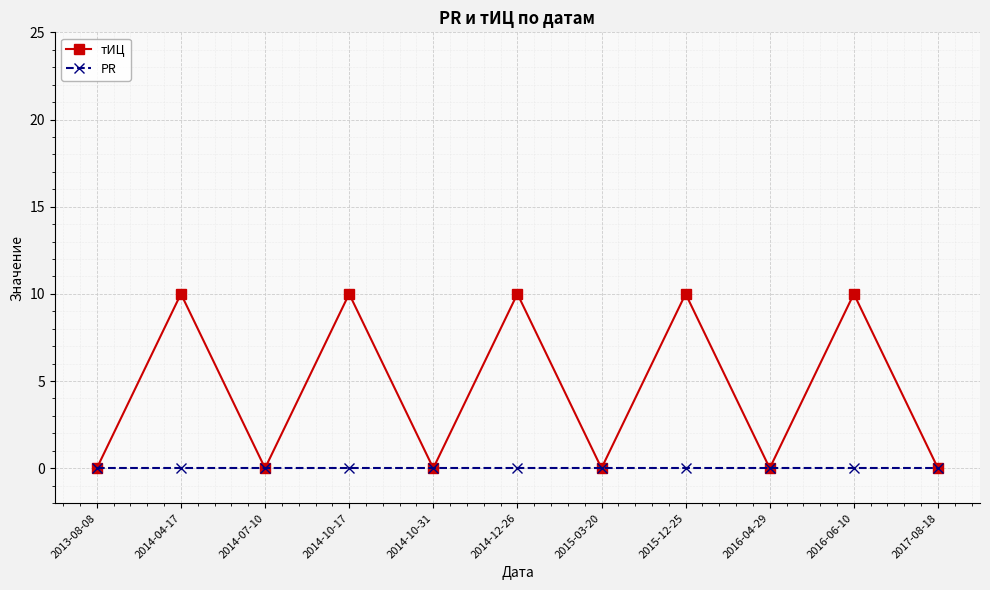

Where is the first local maximum for тИЦ?

2014-04-17